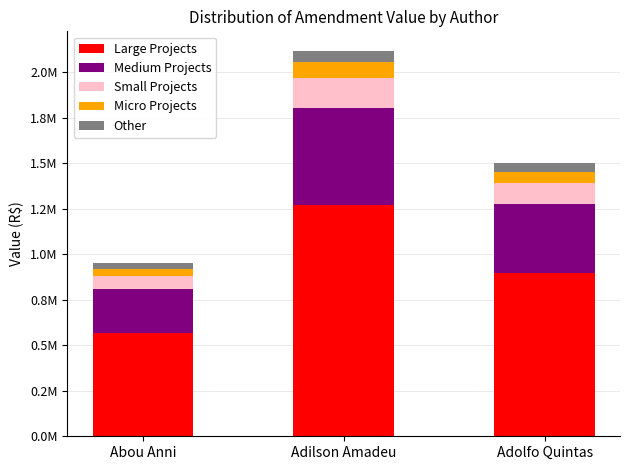

At which category is the sum across all series the highest?

Adilson Amadeu